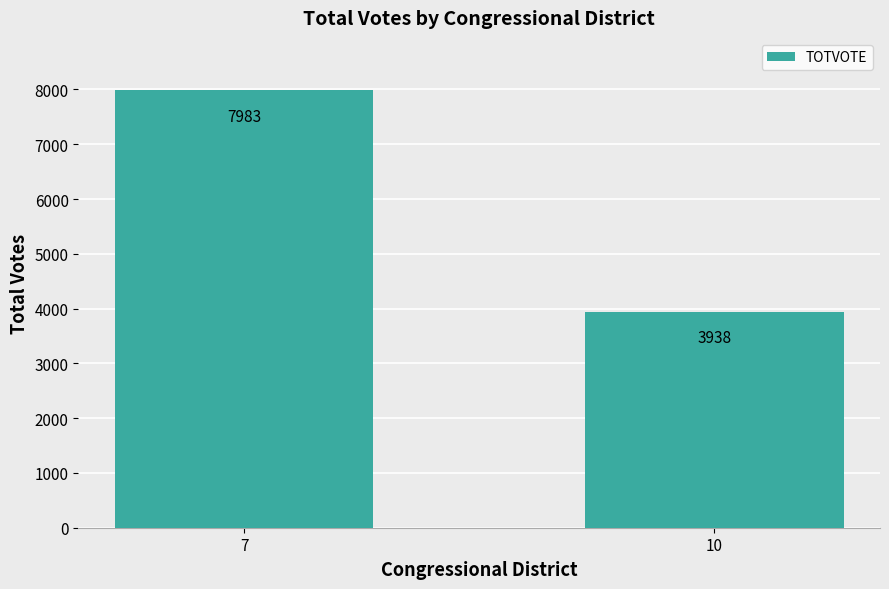

What is the difference between the maximum and minimum values?

4045